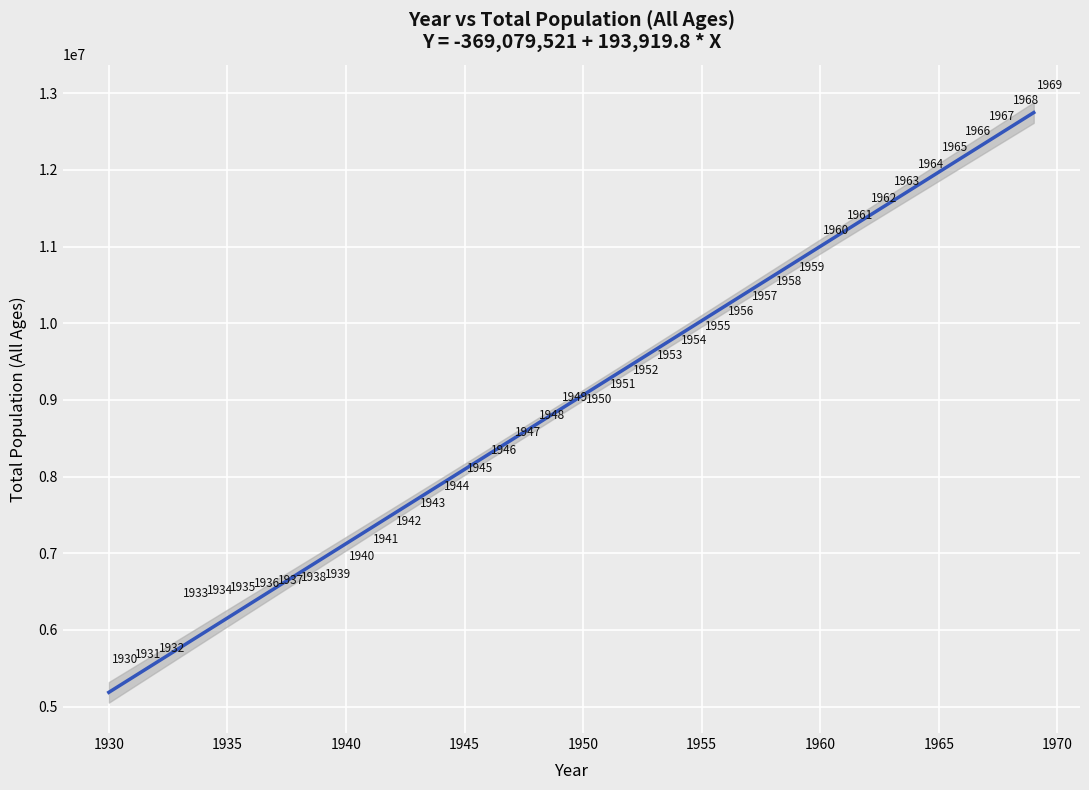

What is the range of X values (max minus min)?

39